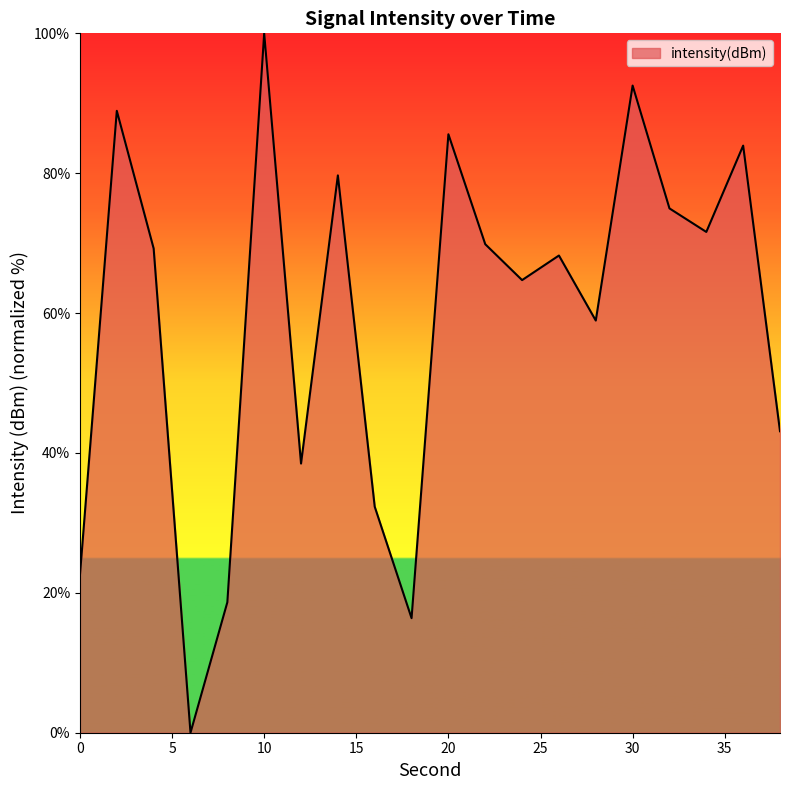

What is the difference between the maximum and minimum values?

100.0